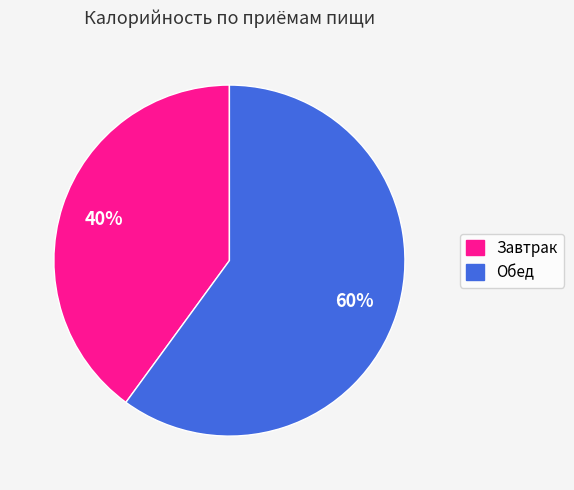

Is there any slice that represents more than half of the pie?

Yes